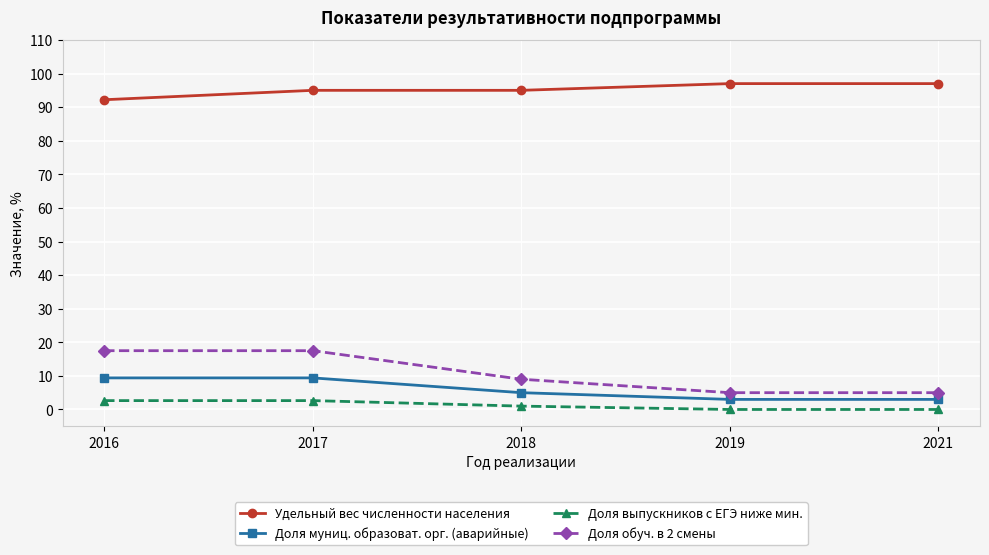

Reading right to left, list all the values displayed in this chart.

Удельный вес численности населения: 97.0	97.0	95.0	95.0	92.2
Доля муниц. образоват. орг. (аварийные): 3.0	3.0	5.0	9.4	9.4
Доля выпускников с ЕГЭ ниже мин.: 0.0	0.0	1.0	2.6	2.6
Доля обуч. в 2 смены: 5.0	5.0	9.0	17.5	17.5